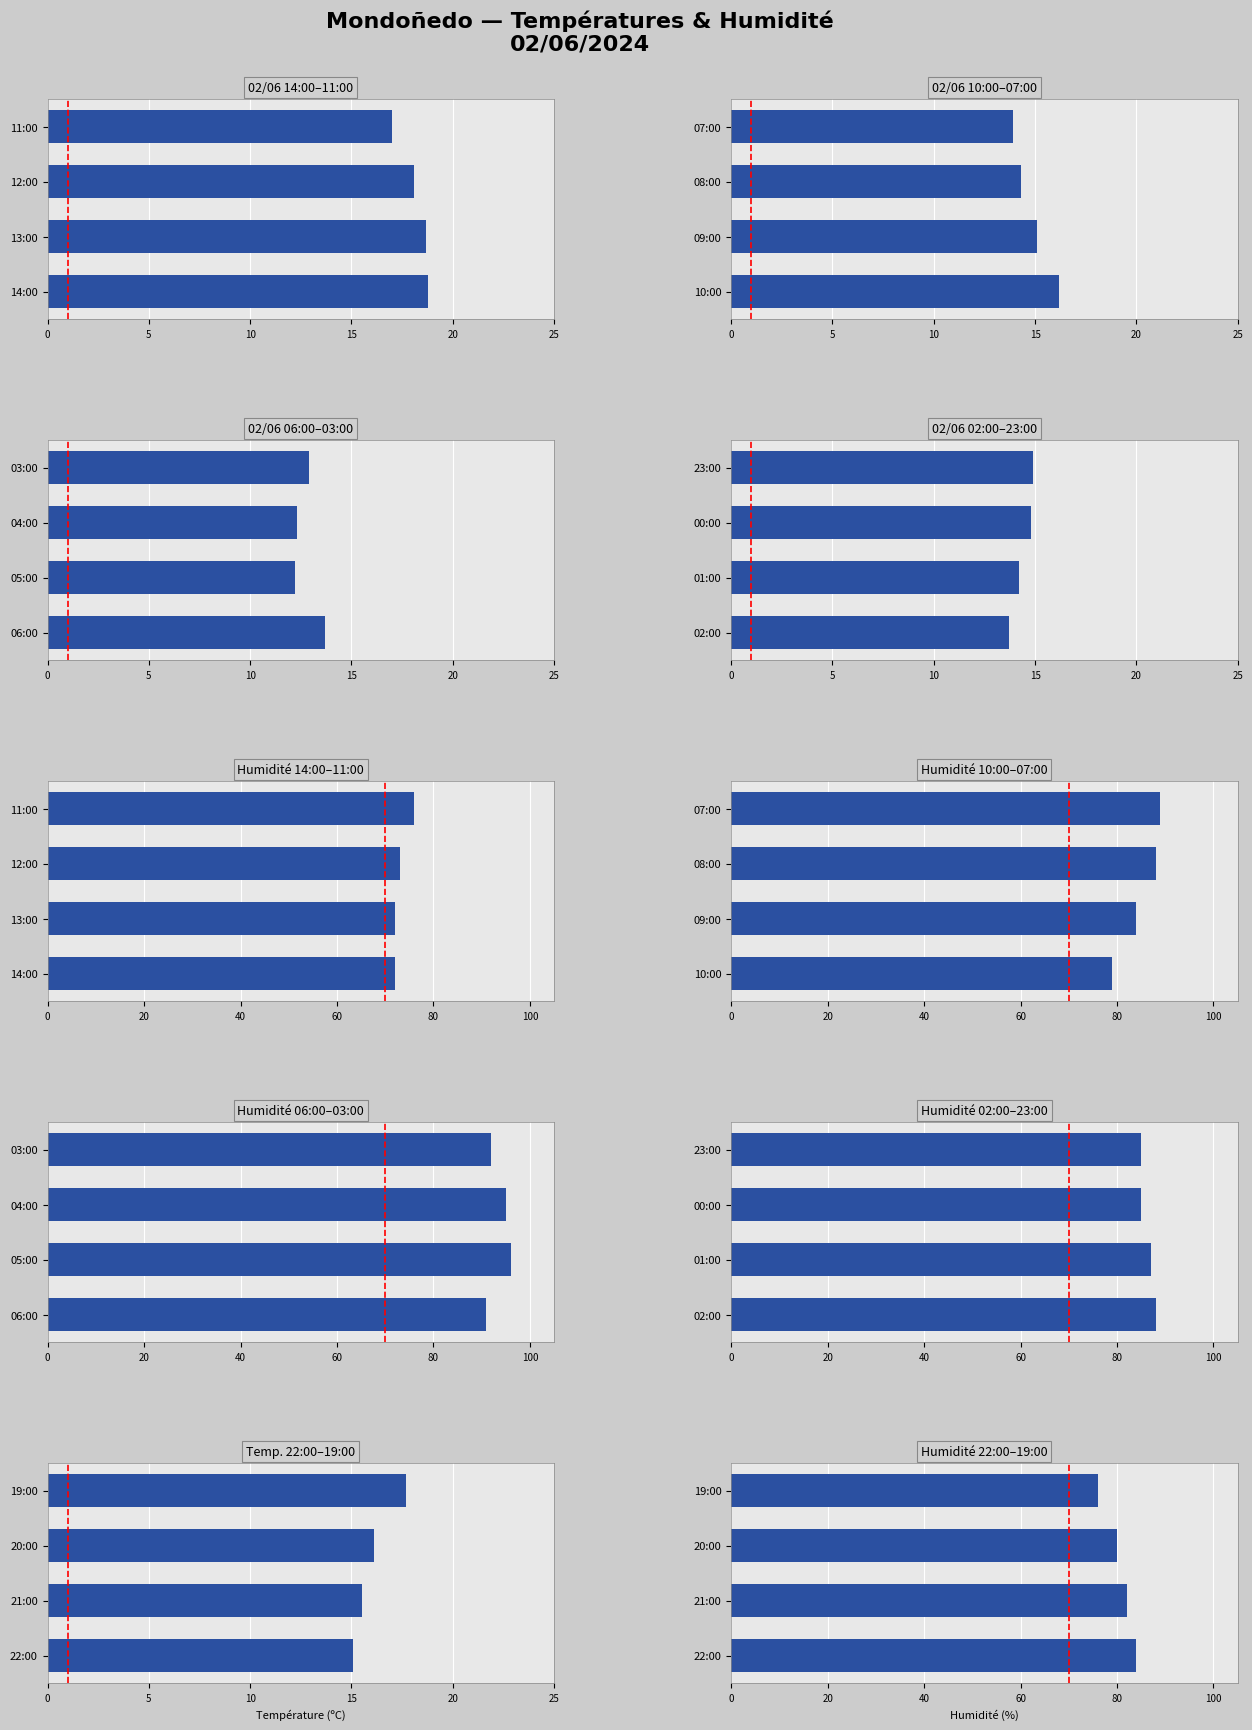

What is the value of the Température (ºC) bar at the 1st from the left?

15.1